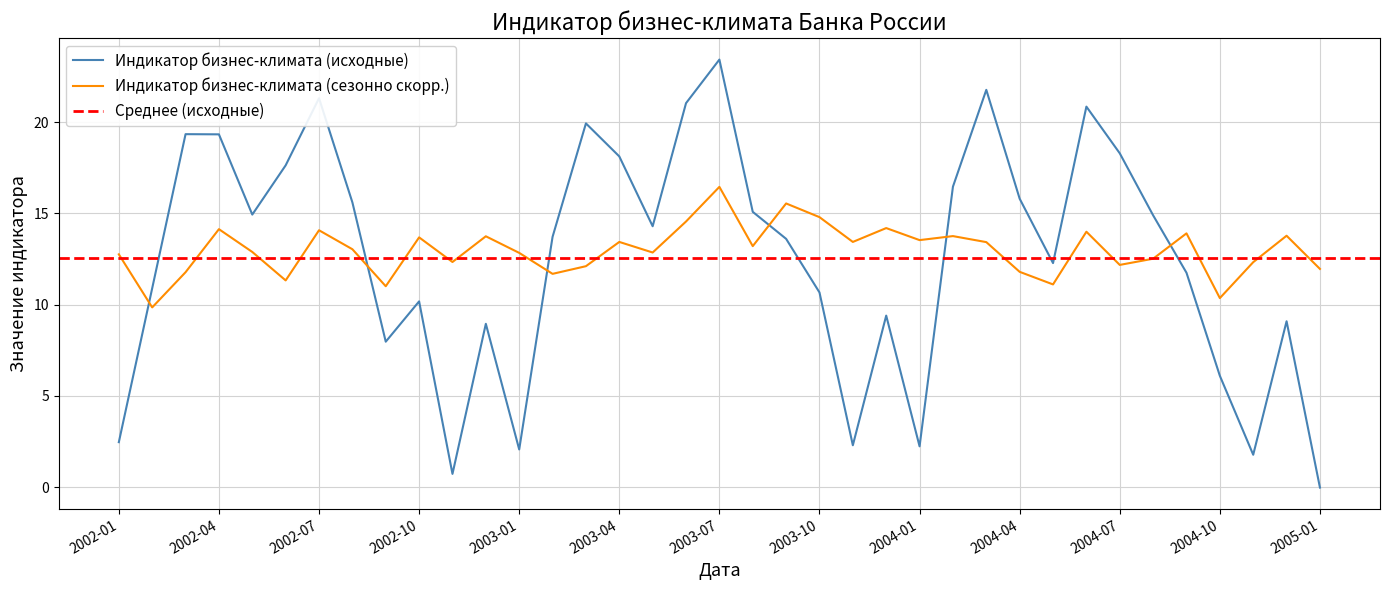

Reading left to right, extract all data points from this chart.

Индикатор бизнес-климата (исходные): 2002-01=2.5	2002-02=10.9	2002-03=19.4	2002-04=19.3	2002-05=14.9	2002-06=17.6	2002-07=21.3	2002-08=15.6	2002-09=8.0	2002-10=10.2	2002-11=0.7	2002-12=8.9	2003-01=2.1	2003-02=13.7	2003-03=19.9	2003-04=18.1	2003-05=14.3	2003-06=21.1	2003-07=23.4	2003-08=15.1	2003-09=13.6	2003-10=10.7	2003-11=2.3	2003-12=9.4	2004-01=2.2	2004-02=16.5	2004-03=21.8	2004-04=15.8	2004-05=12.3	2004-06=20.9	2004-07=18.3	2004-08=14.9	2004-09=11.8	2004-10=6.1	2004-11=1.8	2004-12=9.1	2005-01=-0.0
Индикатор бизнес-климата (сезонно скорр.): 2002-01=12.8	2002-02=9.8	2002-03=11.8	2002-04=14.1	2002-05=12.9	2002-06=11.3	2002-07=14.1	2002-08=13.0	2002-09=11.0	2002-10=13.7	2002-11=12.3	2002-12=13.8	2003-01=12.8	2003-02=11.7	2003-03=12.1	2003-04=13.4	2003-05=12.9	2003-06=14.6	2003-07=16.5	2003-08=13.2	2003-09=15.6	2003-10=14.8	2003-11=13.4	2003-12=14.2	2004-01=13.5	2004-02=13.8	2004-03=13.4	2004-04=11.8	2004-05=11.1	2004-06=14.0	2004-07=12.2	2004-08=12.5	2004-09=13.9	2004-10=10.4	2004-11=12.3	2004-12=13.8	2005-01=12.0